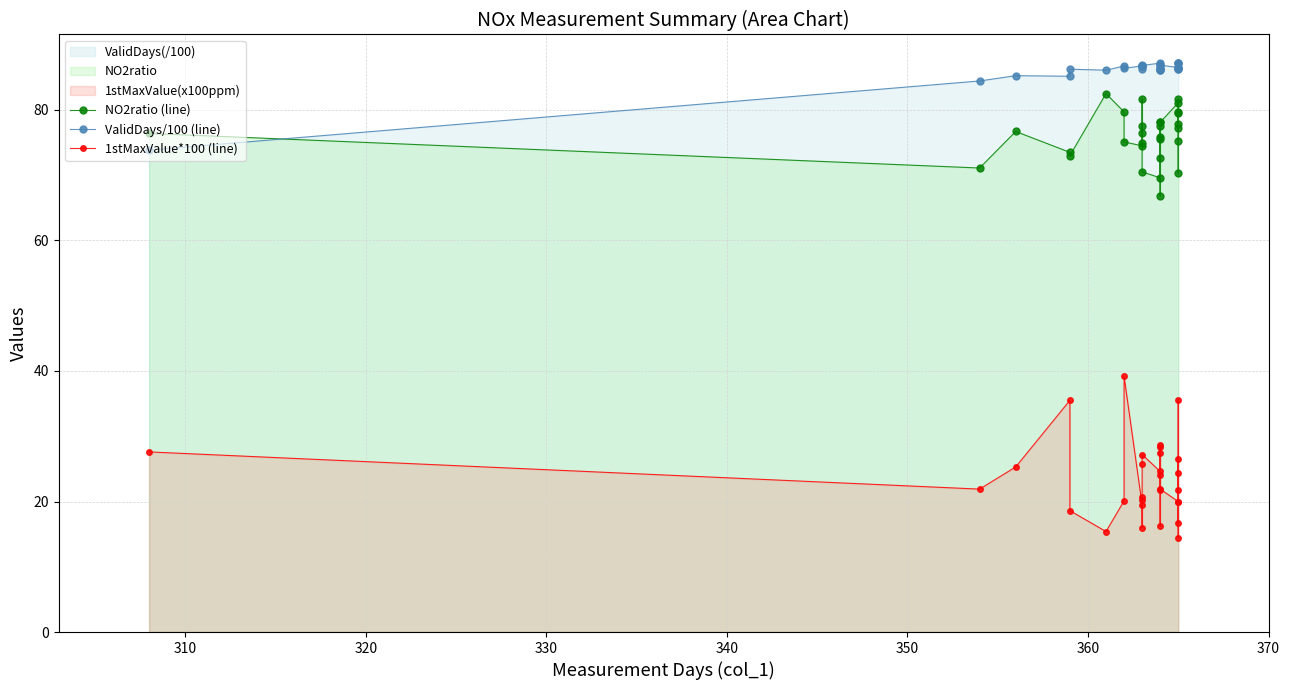

Does the chart display data point markers on the line(s)?

Yes